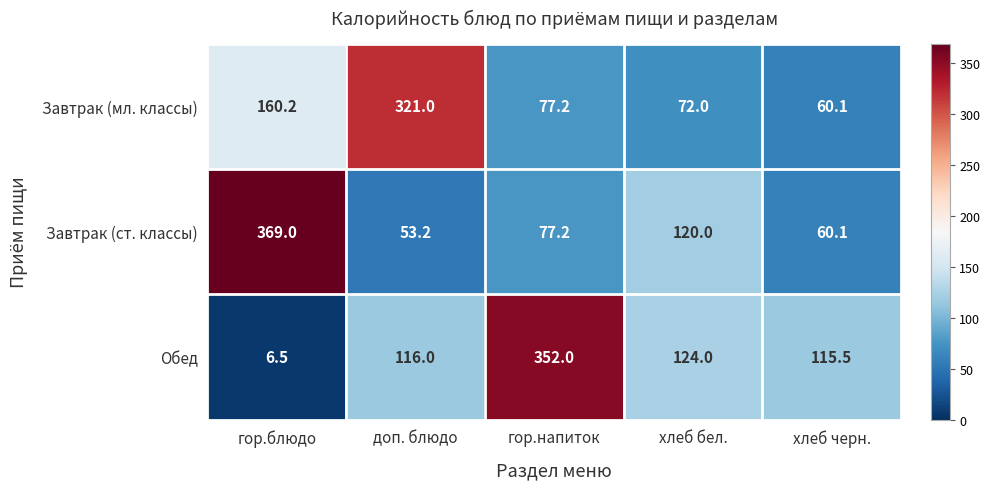

The value of Завтрак (мл. классы) at хлеб черн. is 34.5. True or false?

False